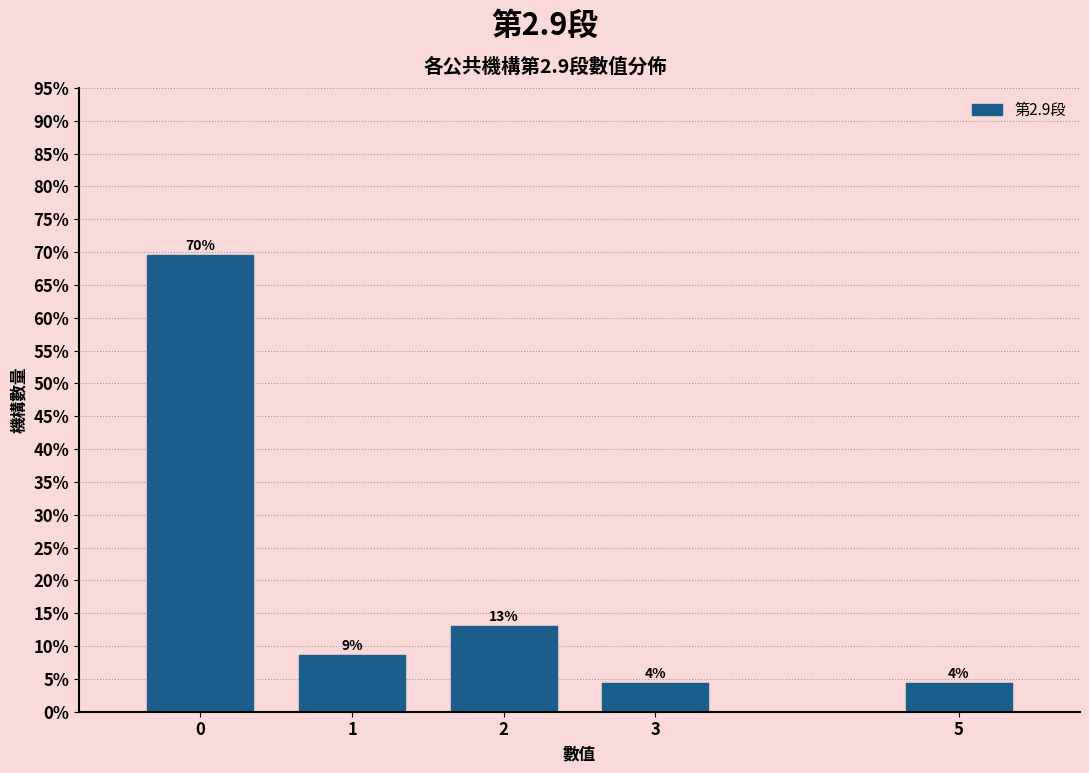

How many bars are there in total?

5